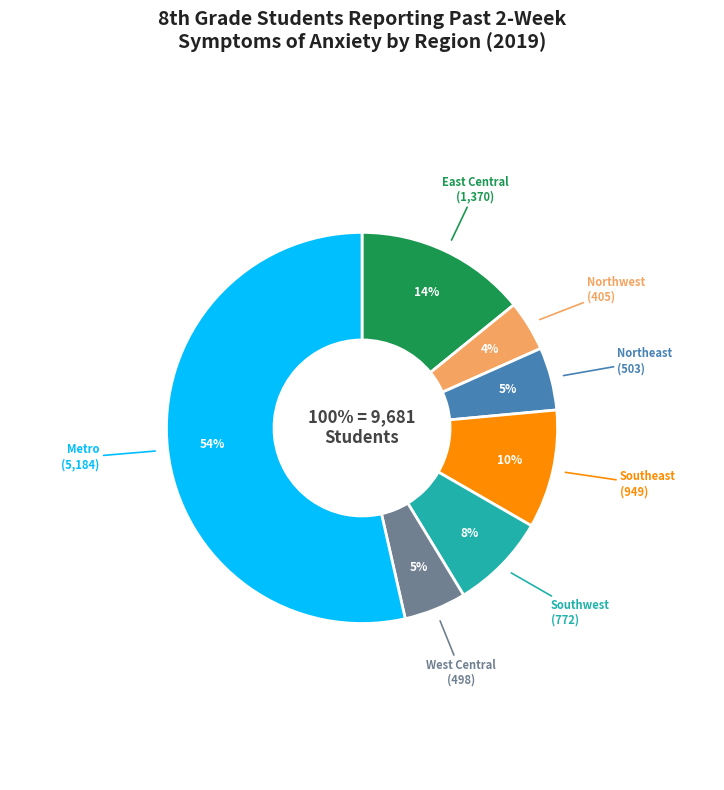

To the nearest percent, what is the difference between the largest and smallest slice percentages?

49%